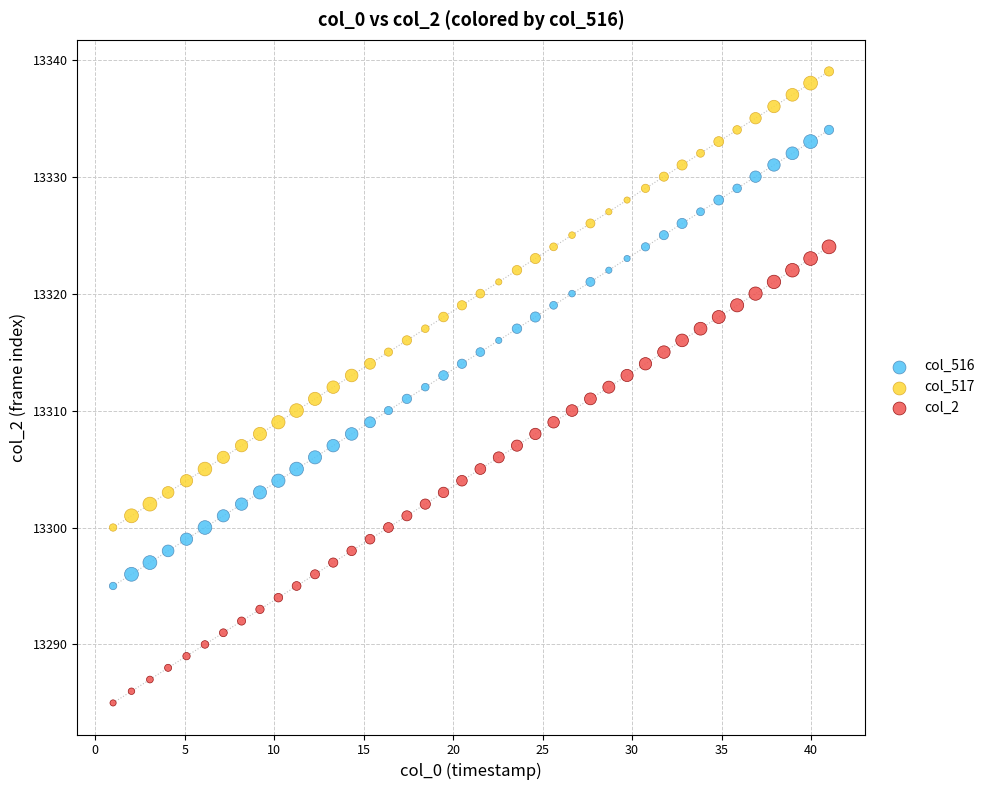

What are all the series names shown in the legend?

col_516, col_517, col_2